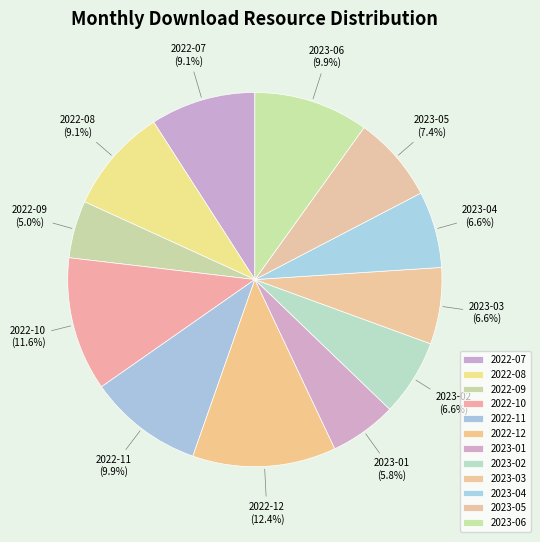

True or false: 2022-10 accounts for 1% of the total.

False